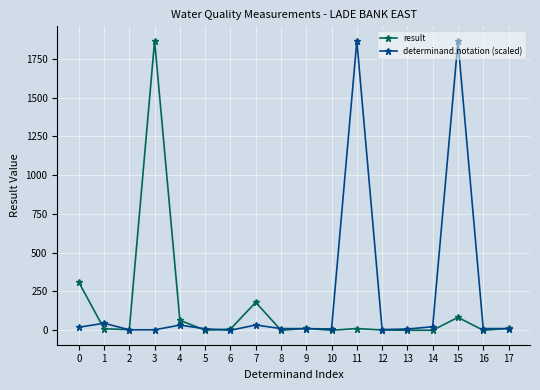

Which series changed the most between 11 and 14?

determinand.notation (scaled)